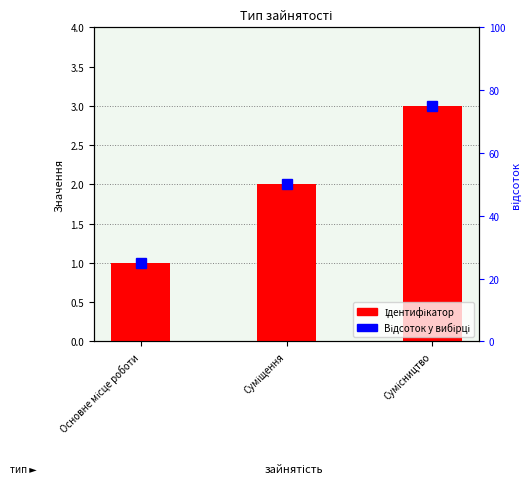

Which has a higher value, Основне місце роботи or Суміщення?

Суміщення